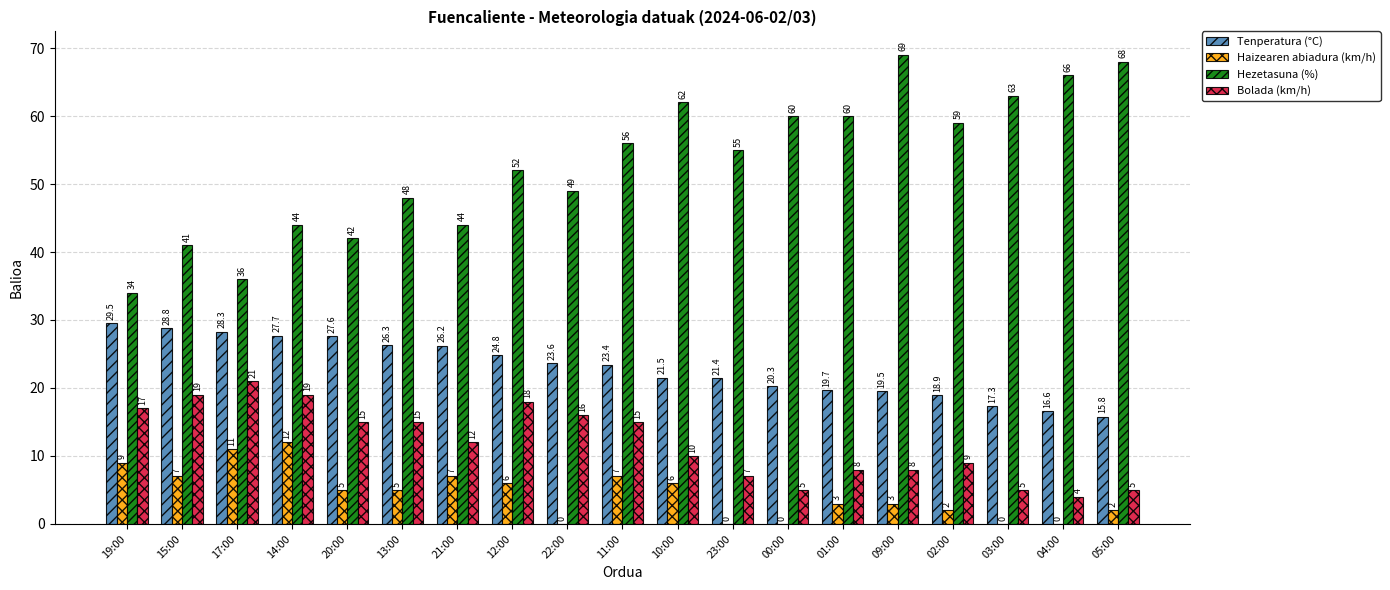

Is the value of Bolada (km/h) at 00:00 greater than the value of Tenperatura (°C) at 14:00?

No